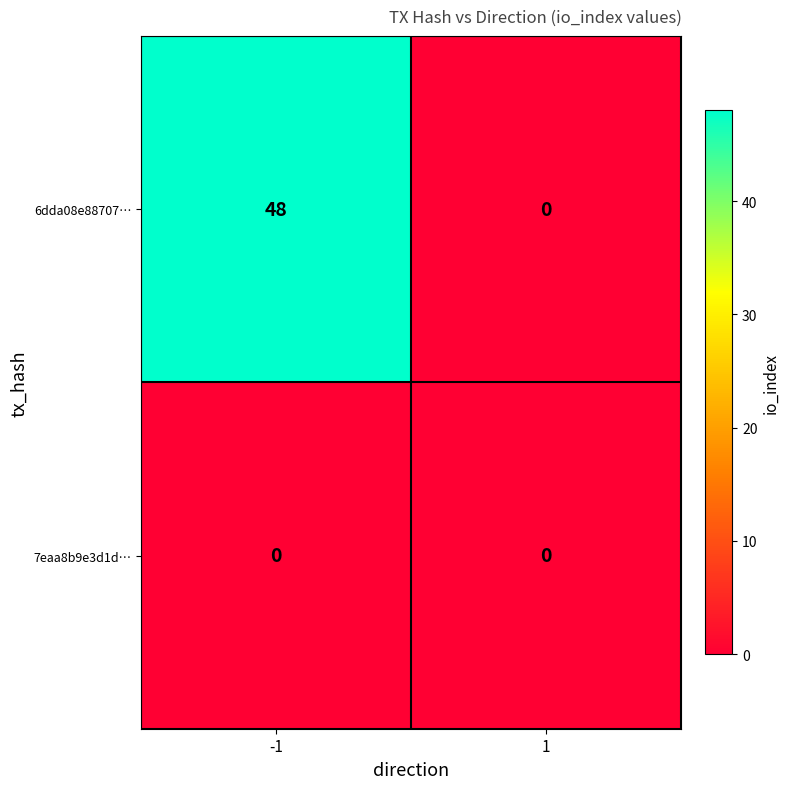

List the series in order of their overall mean, lowest first.

7eaa8b9e3d1d…, 6dda08e88707…